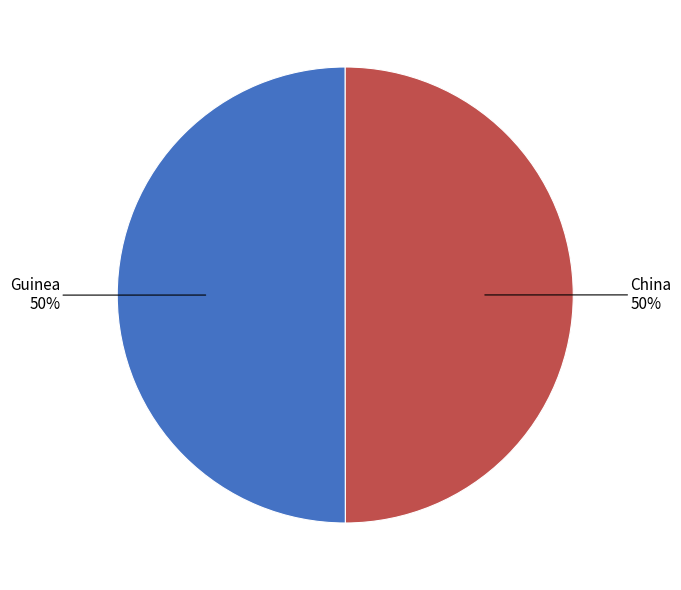

To the nearest percent, what is the average slice percentage?

50%